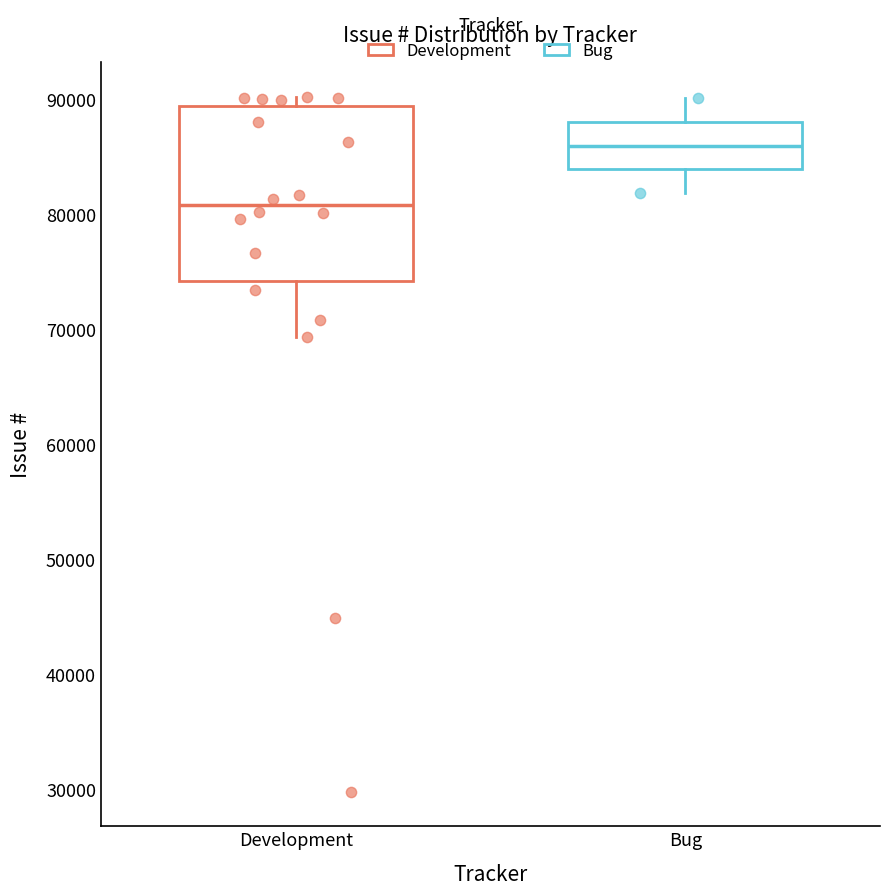

Reading left to right, transcribe this box plot: for each box, give where its median line is, the range the box spans, and where its two whiskers end, as read against the y-axis. The values are not printed on the chart, so give them approximately, as read against the axis.

Development: median 81000, box 74000 to 89000, whiskers 69000 to 90000
Bug: median 86000, box 84000 to 88000, whiskers 82000 to 90000